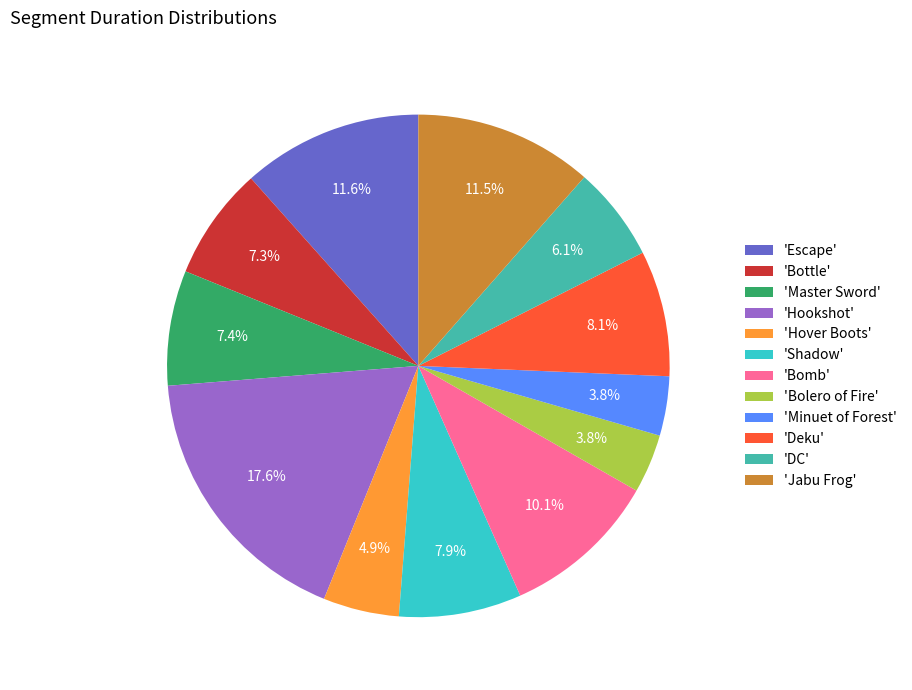

Which slice is the largest?

'Hookshot'